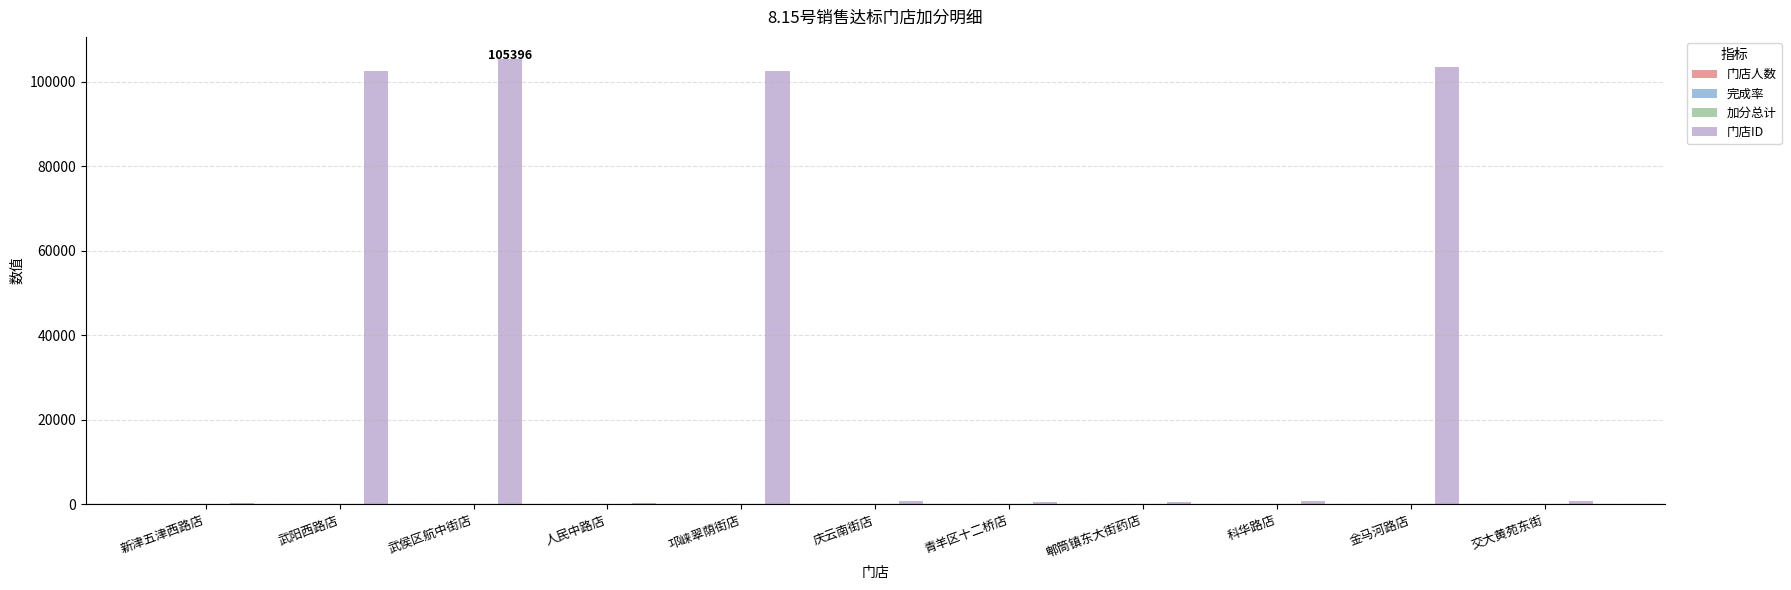

Between 新津五津西路店 and 金马河路店, which series saw the biggest shift?

门店ID